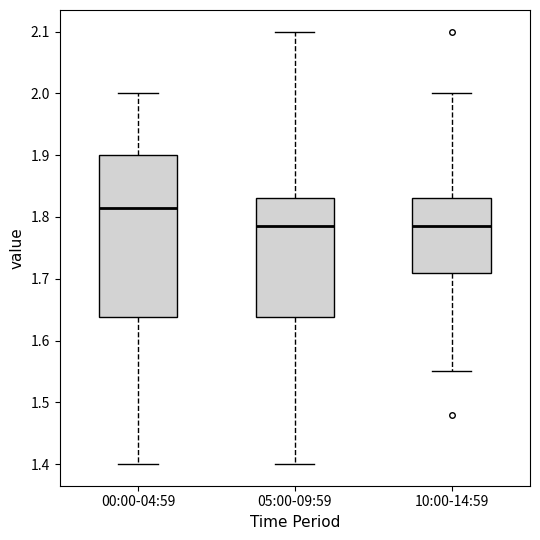

Reading left to right, read every box against the y-axis: the position of its median line, the range the box covers, and the ends of its whiskers. The values are not printed on the chart, so give them approximately, as read against the axis.

00:00-04:59: median 1.82, box 1.64 to 1.90, whiskers 1.40 to 2.00
05:00-09:59: median 1.79, box 1.64 to 1.83, whiskers 1.40 to 2.10
10:00-14:59: median 1.79, box 1.71 to 1.83, whiskers 1.55 to 2.00